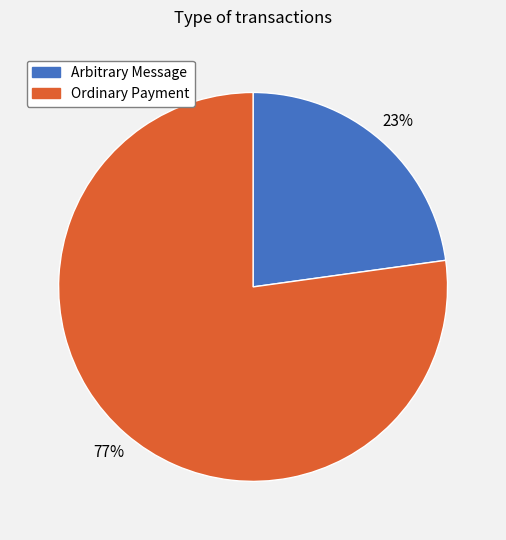

Is the sum of Ordinary Payment and Arbitrary Message greater than half?

Yes